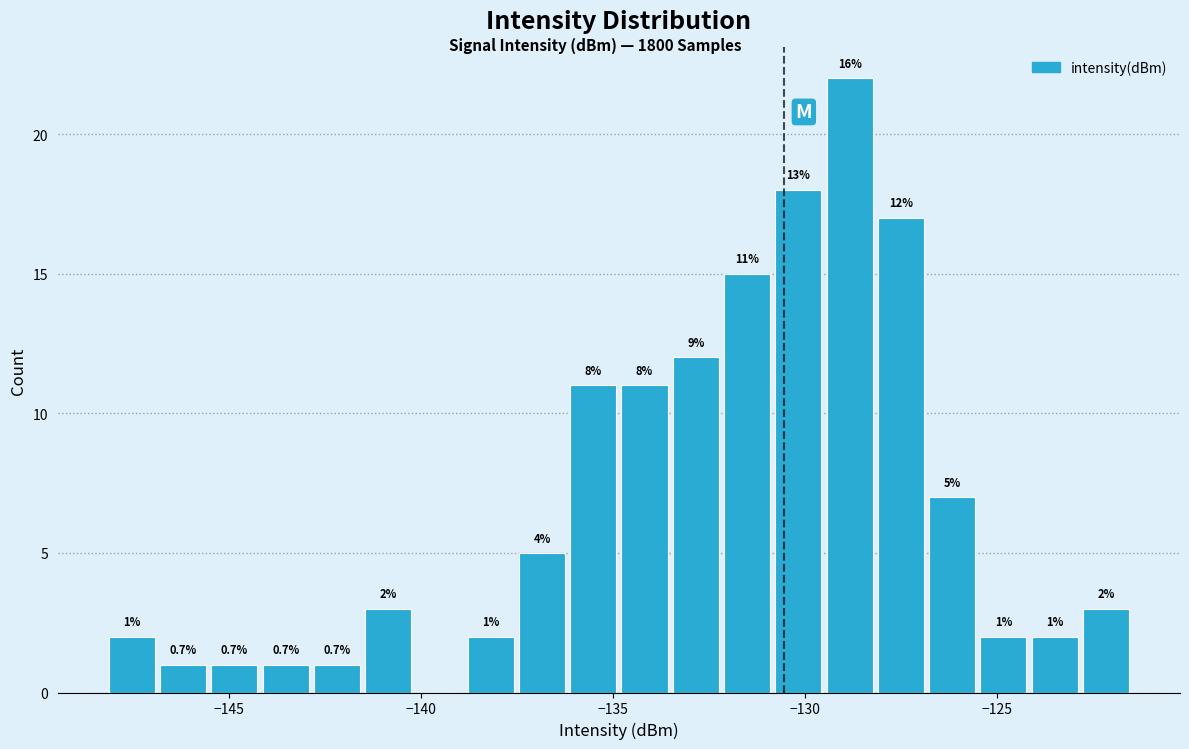

Around what value on the x-axis is the tallest bar? Give the approximate position of its centre, as read against the axis.

-129.0